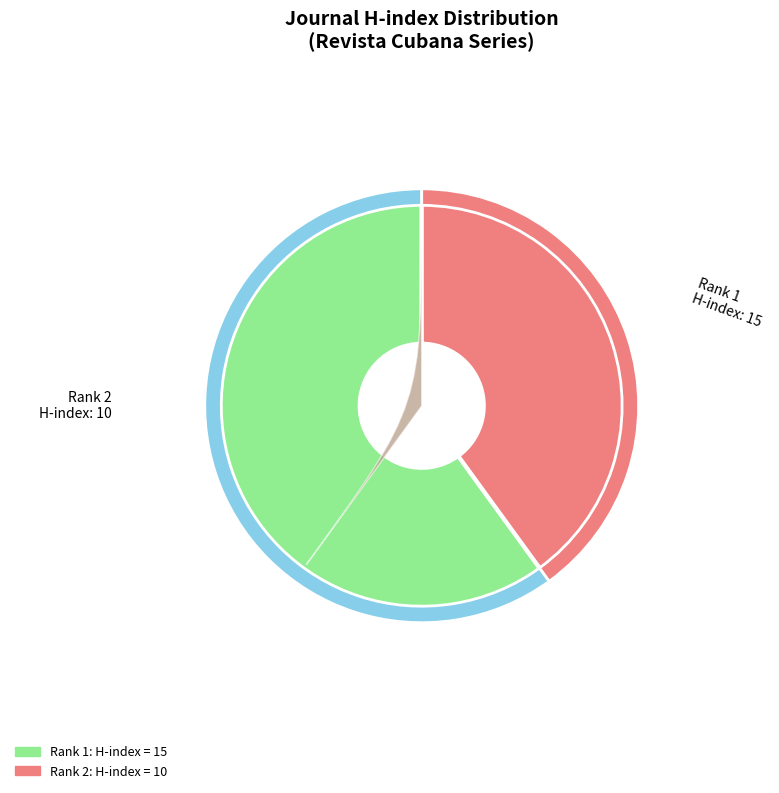

Is it true that Revista Cubana de Informacion en Ciencias de la Salud is 60% of the pie?

True